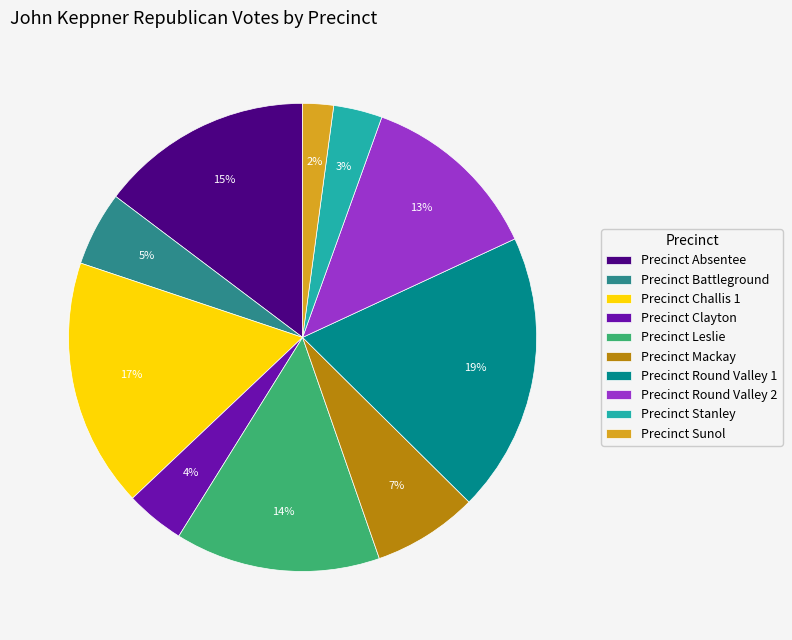

Between Precinct Clayton and Precinct Sunol, which is larger?

Precinct Clayton